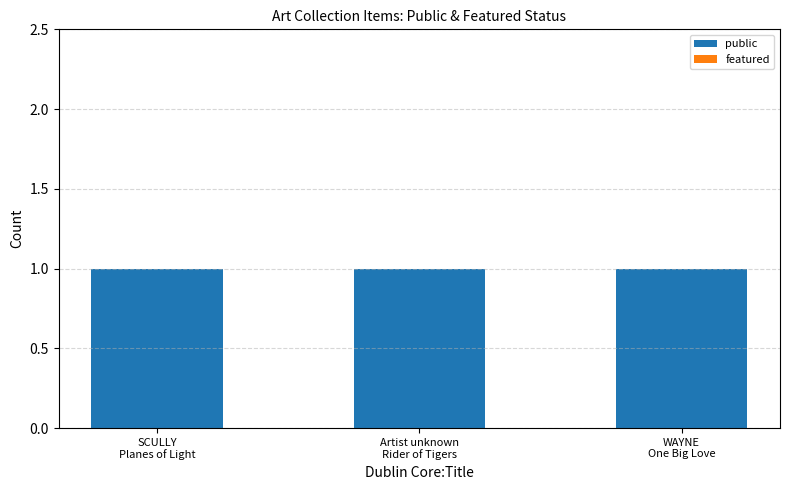

Which series has the largest total across all categories?

public